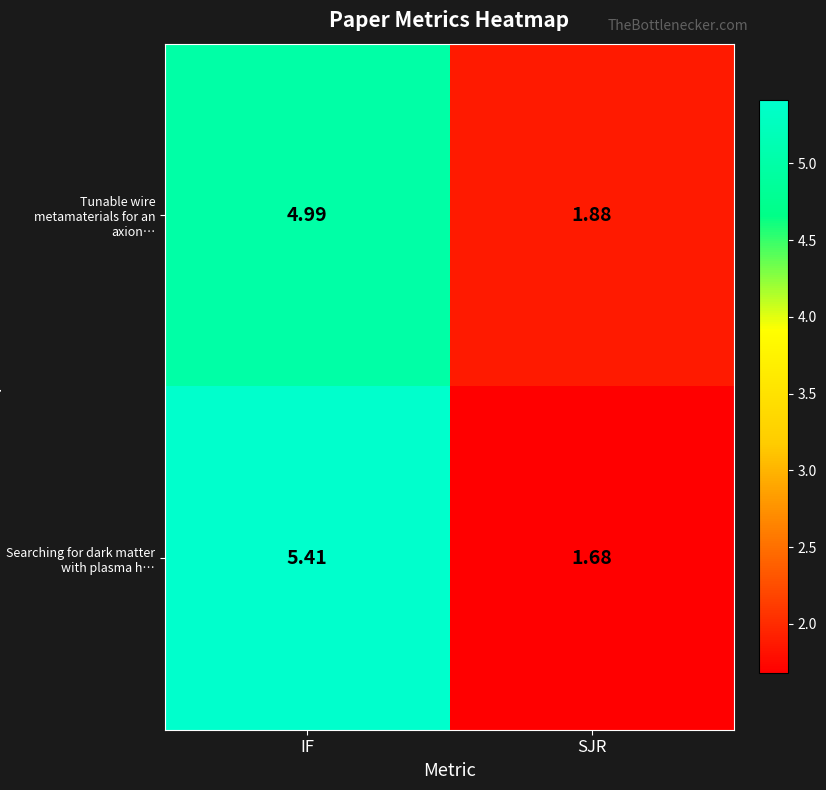

Where is Searching for dark matter with plasma h… nearest to the value 3?

SJR